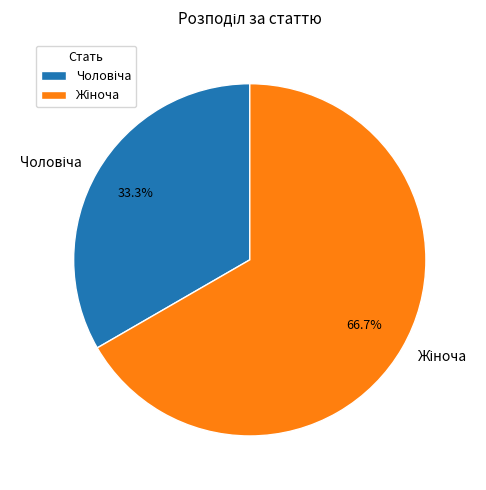

Is there a majority slice in this chart?

Yes